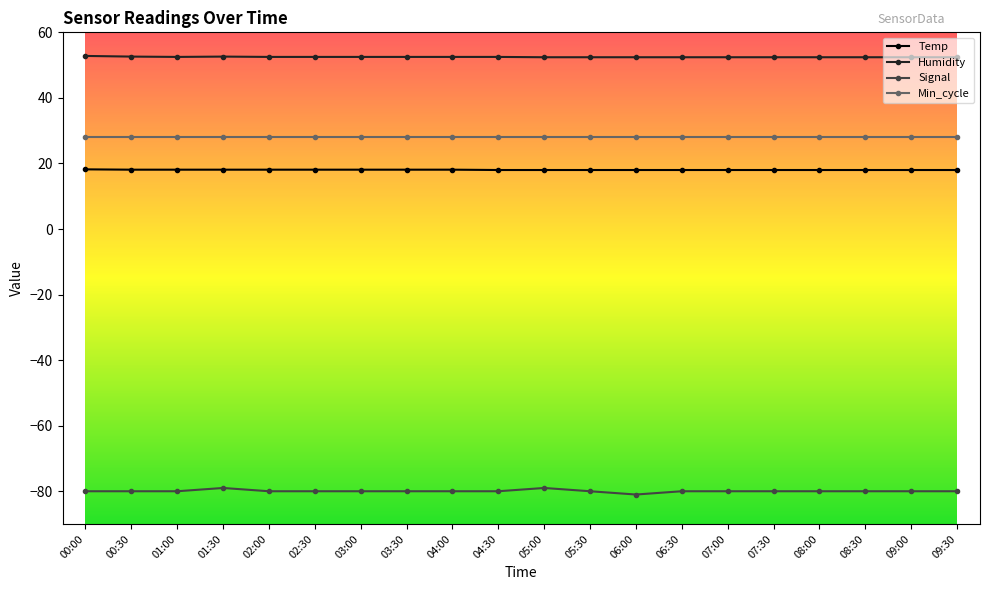

What is the total value across all series at 09:00?

18.4